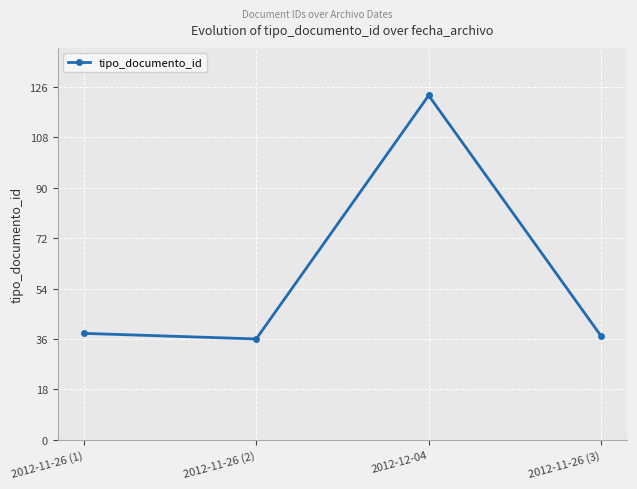

What is the minimum value shown in the chart?

36